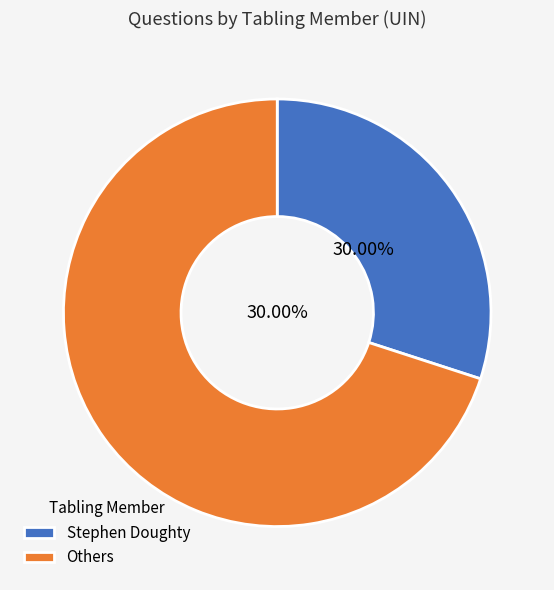

Count the number of slices in the pie.

2